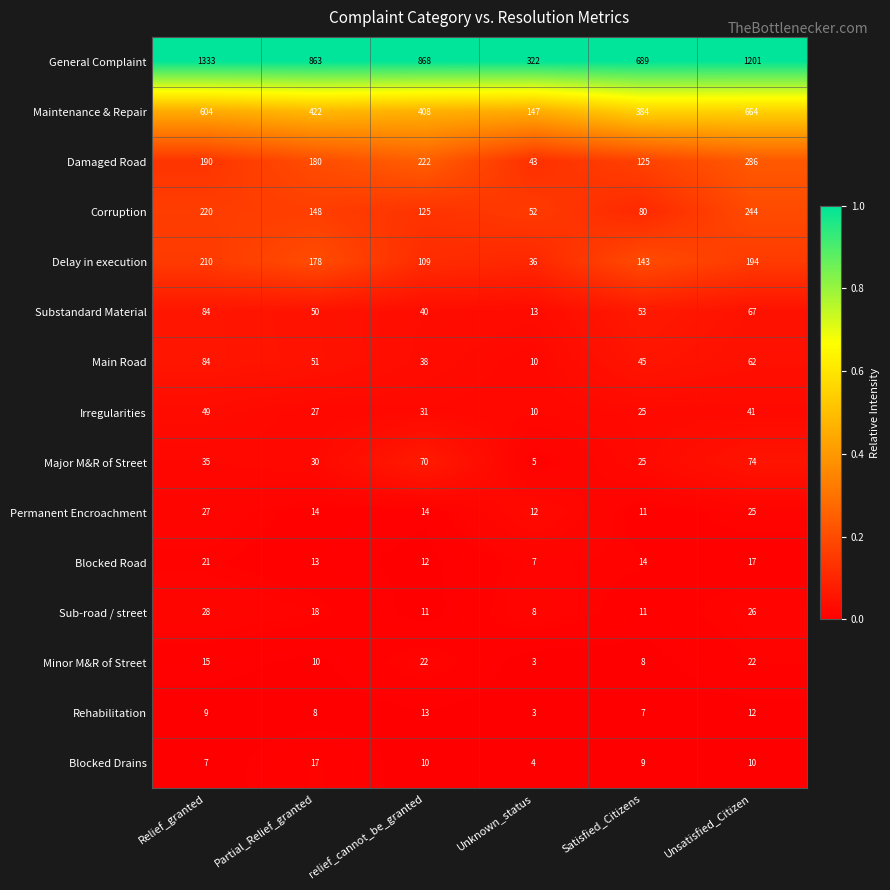

What is the difference between the Blocked Drains values at Unsatisfied_Citizen and Partial_Relief_granted?

7